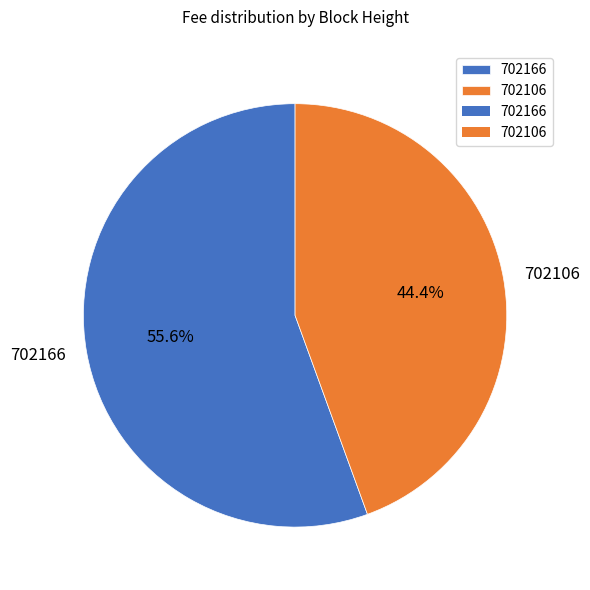

What percentage is the 702166 slice, to the nearest percent?

56%